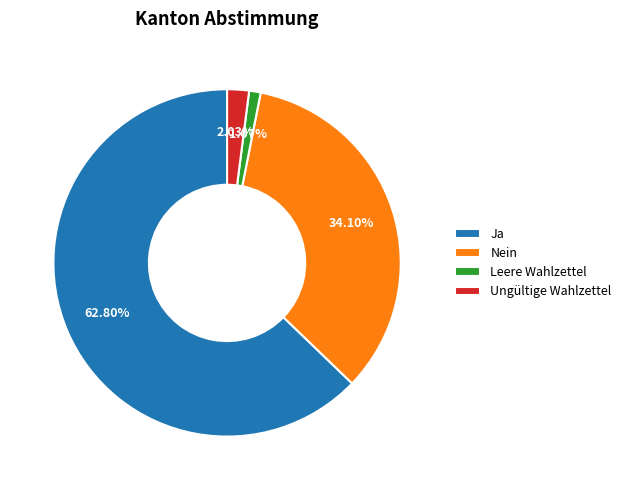

What percentage is the Ungültige Wahlzettel slice, to the nearest percent?

2%